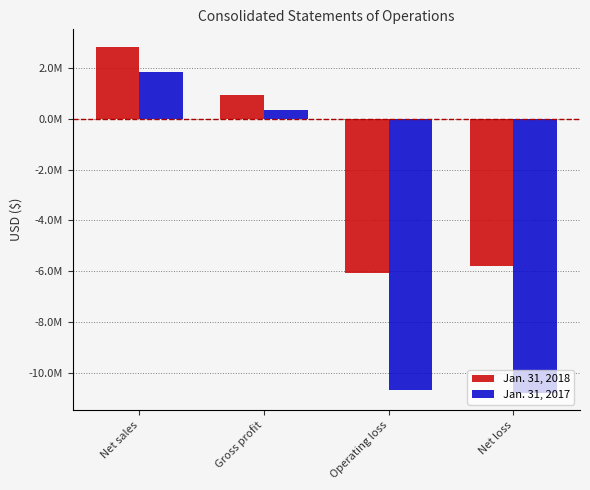

Which label corresponds to the smallest value in the chart?

Net loss